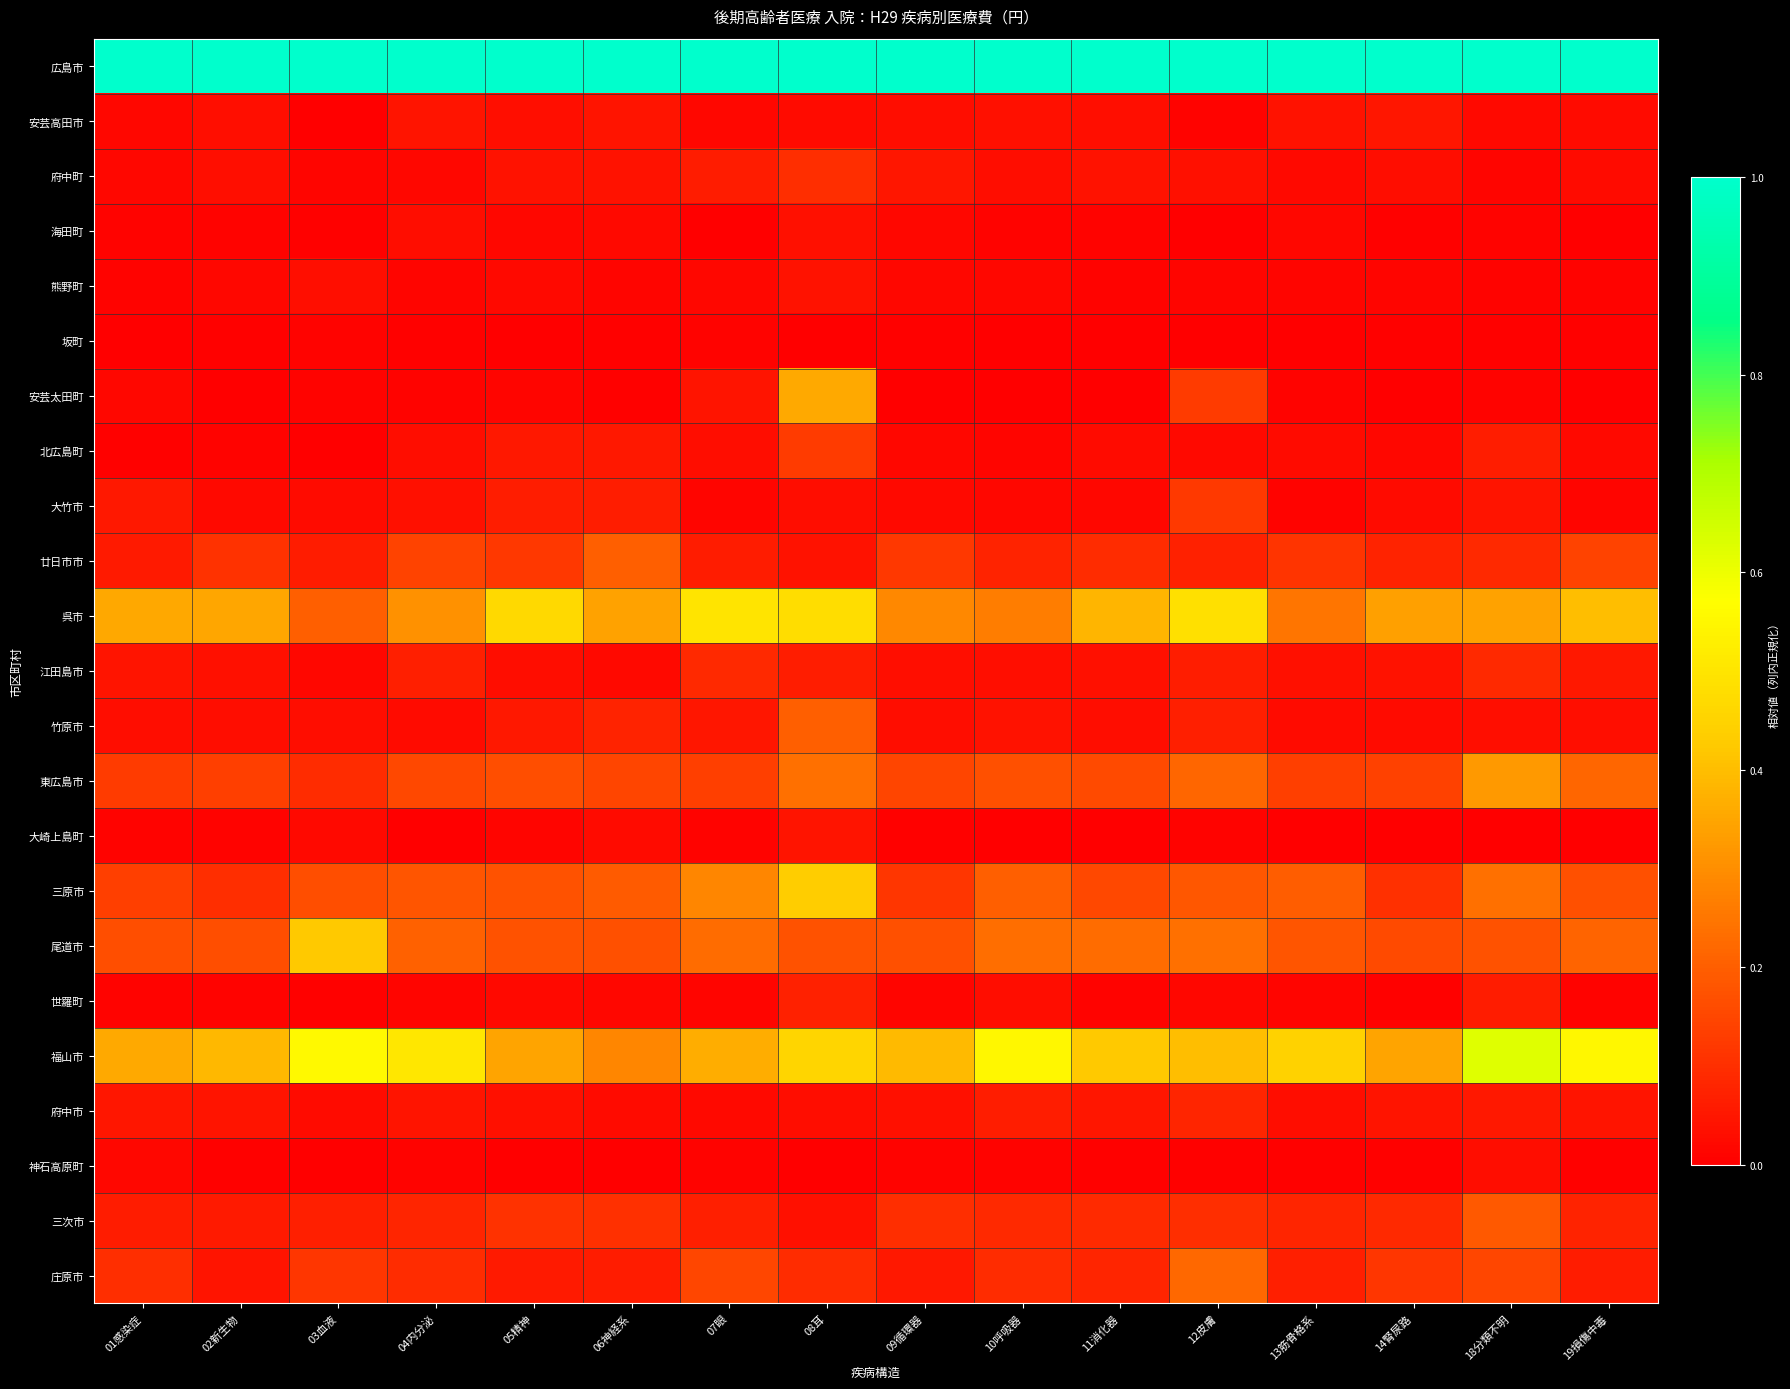

Reading left to right, transcribe all the data shown in this chart.

広島市: 01感染症=1.0	02新生物=1.0	03血液=1.0	04内分泌=1.0	05精神=1.0	06神経系=1.0	07眼=1.0	08耳=1.0	09循環器=1.0	10呼吸器=1.0	11消化器=1.0	12皮膚=1.0	13筋骨格系=1.0	14腎尿路=1.0	18分類不明=1.0	19損傷中毒=1.0
安芸高田市: 01感染症=0.0	02新生物=0.0	03血液=0.0	04内分泌=0.0	05精神=0.0	06神経系=0.0	07眼=0.0	08耳=0.0	09循環器=0.0	10呼吸器=0.0	11消化器=0.0	12皮膚=0.0	13筋骨格系=0.0	14腎尿路=0.0	18分類不明=0.0	19損傷中毒=0.0
府中町: 01感染症=0.0	02新生物=0.0	03血液=0.0	04内分泌=0.0	05精神=0.0	06神経系=0.0	07眼=0.1	08耳=0.1	09循環器=0.0	10呼吸器=0.0	11消化器=0.0	12皮膚=0.0	13筋骨格系=0.0	14腎尿路=0.0	18分類不明=0.0	19損傷中毒=0.0
海田町: 01感染症=0.0	02新生物=0.0	03血液=0.0	04内分泌=0.0	05精神=0.0	06神経系=0.0	07眼=0.0	08耳=0.0	09循環器=0.0	10呼吸器=0.0	11消化器=0.0	12皮膚=0.0	13筋骨格系=0.0	14腎尿路=0.0	18分類不明=0.0	19損傷中毒=0.0
熊野町: 01感染症=0.0	02新生物=0.0	03血液=0.0	04内分泌=0.0	05精神=0.0	06神経系=0.0	07眼=0.0	08耳=0.0	09循環器=0.0	10呼吸器=0.0	11消化器=0.0	12皮膚=0.0	13筋骨格系=0.0	14腎尿路=0.0	18分類不明=0.0	19損傷中毒=0.0
坂町: 01感染症=0.0	02新生物=0.0	03血液=0.0	04内分泌=0.0	05精神=0.0	06神経系=0.0	07眼=0.0	08耳=0.0	09循環器=0.0	10呼吸器=0.0	11消化器=0.0	12皮膚=0.0	13筋骨格系=0.0	14腎尿路=0.0	18分類不明=0.0	19損傷中毒=0.0
安芸太田町: 01感染症=0.0	02新生物=0.0	03血液=0.0	04内分泌=0.0	05精神=0.0	06神経系=0.0	07眼=0.0	08耳=0.4	09循環器=0.0	10呼吸器=0.0	11消化器=0.0	12皮膚=0.1	13筋骨格系=0.0	14腎尿路=0.0	18分類不明=0.0	19損傷中毒=0.0
北広島町: 01感染症=0.0	02新生物=0.0	03血液=0.0	04内分泌=0.0	05精神=0.1	06神経系=0.1	07眼=0.0	08耳=0.1	09循環器=0.0	10呼吸器=0.0	11消化器=0.0	12皮膚=0.0	13筋骨格系=0.0	14腎尿路=0.0	18分類不明=0.1	19損傷中毒=0.0
大竹市: 01感染症=0.1	02新生物=0.0	03血液=0.0	04内分泌=0.0	05精神=0.1	06神経系=0.1	07眼=0.0	08耳=0.0	09循環器=0.0	10呼吸器=0.0	11消化器=0.0	12皮膚=0.1	13筋骨格系=0.0	14腎尿路=0.0	18分類不明=0.0	19損傷中毒=0.0
廿日市市: 01感染症=0.1	02新生物=0.1	03血液=0.1	04内分泌=0.1	05精神=0.1	06神経系=0.2	07眼=0.1	08耳=0.0	09循環器=0.1	10呼吸器=0.1	11消化器=0.1	12皮膚=0.1	13筋骨格系=0.1	14腎尿路=0.1	18分類不明=0.1	19損傷中毒=0.1
呉市: 01感染症=0.4	02新生物=0.3	03血液=0.2	04内分泌=0.3	05精神=0.5	06神経系=0.3	07眼=0.5	08耳=0.5	09循環器=0.3	10呼吸器=0.3	11消化器=0.4	12皮膚=0.5	13筋骨格系=0.2	14腎尿路=0.3	18分類不明=0.3	19損傷中毒=0.4
江田島市: 01感染症=0.0	02新生物=0.0	03血液=0.0	04内分泌=0.1	05精神=0.0	06神経系=0.0	07眼=0.1	08耳=0.1	09循環器=0.0	10呼吸器=0.0	11消化器=0.0	12皮膚=0.1	13筋骨格系=0.0	14腎尿路=0.0	18分類不明=0.1	19損傷中毒=0.1
竹原市: 01感染症=0.0	02新生物=0.0	03血液=0.0	04内分泌=0.0	05精神=0.1	06神経系=0.1	07眼=0.0	08耳=0.2	09循環器=0.0	10呼吸器=0.0	11消化器=0.0	12皮膚=0.1	13筋骨格系=0.0	14腎尿路=0.0	18分類不明=0.0	19損傷中毒=0.0
東広島市: 01感染症=0.1	02新生物=0.1	03血液=0.1	04内分泌=0.2	05精神=0.2	06神経系=0.1	07眼=0.1	08耳=0.2	09循環器=0.1	10呼吸器=0.2	11消化器=0.2	12皮膚=0.2	13筋骨格系=0.1	14腎尿路=0.1	18分類不明=0.3	19損傷中毒=0.2
大崎上島町: 01感染症=0.0	02新生物=0.0	03血液=0.0	04内分泌=0.0	05精神=0.0	06神経系=0.0	07眼=0.0	08耳=0.0	09循環器=0.0	10呼吸器=0.0	11消化器=0.0	12皮膚=0.0	13筋骨格系=0.0	14腎尿路=0.0	18分類不明=0.0	19損傷中毒=0.0
三原市: 01感染症=0.1	02新生物=0.1	03血液=0.2	04内分泌=0.2	05精神=0.2	06神経系=0.2	07眼=0.3	08耳=0.4	09循環器=0.1	10呼吸器=0.2	11消化器=0.2	12皮膚=0.2	13筋骨格系=0.2	14腎尿路=0.1	18分類不明=0.2	19損傷中毒=0.2
尾道市: 01感染症=0.2	02新生物=0.2	03血液=0.4	04内分泌=0.2	05精神=0.2	06神経系=0.2	07眼=0.2	08耳=0.2	09循環器=0.2	10呼吸器=0.2	11消化器=0.2	12皮膚=0.2	13筋骨格系=0.2	14腎尿路=0.2	18分類不明=0.2	19損傷中毒=0.2
世羅町: 01感染症=0.0	02新生物=0.0	03血液=0.0	04内分泌=0.0	05精神=0.0	06神経系=0.0	07眼=0.0	08耳=0.1	09循環器=0.0	10呼吸器=0.0	11消化器=0.0	12皮膚=0.0	13筋骨格系=0.0	14腎尿路=0.0	18分類不明=0.1	19損傷中毒=0.0
福山市: 01感染症=0.4	02新生物=0.4	03血液=0.6	04内分泌=0.5	05精神=0.3	06神経系=0.3	07眼=0.4	08耳=0.5	09循環器=0.4	10呼吸器=0.6	11消化器=0.4	12皮膚=0.4	13筋骨格系=0.4	14腎尿路=0.3	18分類不明=0.6	19損傷中毒=0.5
府中市: 01感染症=0.0	02新生物=0.0	03血液=0.0	04内分泌=0.0	05精神=0.0	06神経系=0.0	07眼=0.0	08耳=0.0	09循環器=0.0	10呼吸器=0.1	11消化器=0.0	12皮膚=0.1	13筋骨格系=0.0	14腎尿路=0.0	18分類不明=0.1	19損傷中毒=0.0
神石高原町: 01感染症=0.0	02新生物=0.0	03血液=0.0	04内分泌=0.0	05精神=0.0	06神経系=0.0	07眼=0.0	08耳=0.0	09循環器=0.0	10呼吸器=0.0	11消化器=0.0	12皮膚=0.0	13筋骨格系=0.0	14腎尿路=0.0	18分類不明=0.0	19損傷中毒=0.0
三次市: 01感染症=0.1	02新生物=0.1	03血液=0.1	04内分泌=0.1	05精神=0.1	06神経系=0.1	07眼=0.1	08耳=0.0	09循環器=0.1	10呼吸器=0.1	11消化器=0.1	12皮膚=0.1	13筋骨格系=0.1	14腎尿路=0.1	18分類不明=0.2	19損傷中毒=0.1
庄原市: 01感染症=0.1	02新生物=0.0	03血液=0.1	04内分泌=0.1	05精神=0.1	06神経系=0.1	07眼=0.2	08耳=0.1	09循環器=0.1	10呼吸器=0.1	11消化器=0.1	12皮膚=0.2	13筋骨格系=0.1	14腎尿路=0.1	18分類不明=0.1	19損傷中毒=0.1